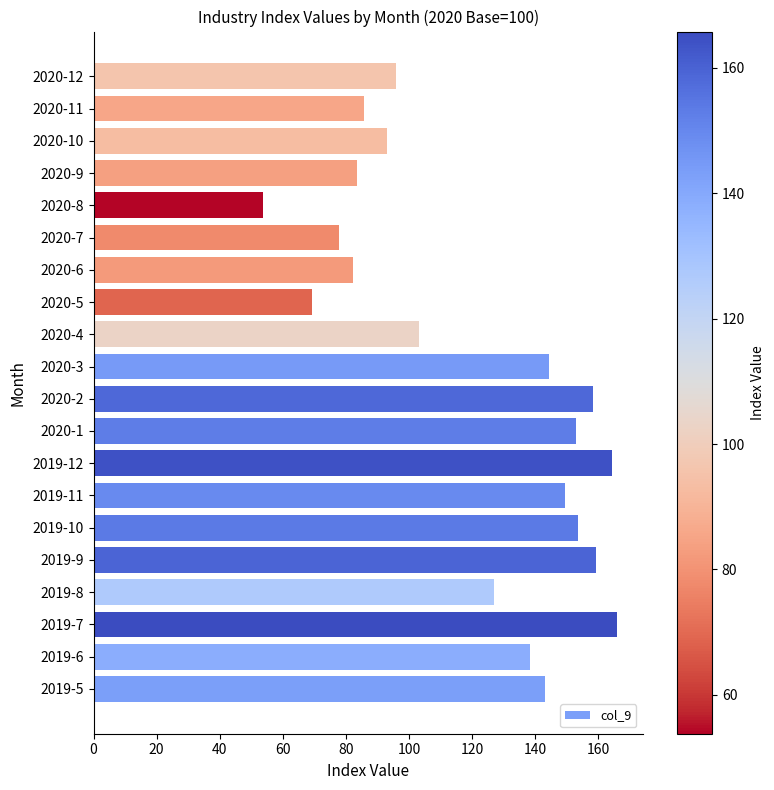

At which category does the chart reach its peak across all series?

2019-7